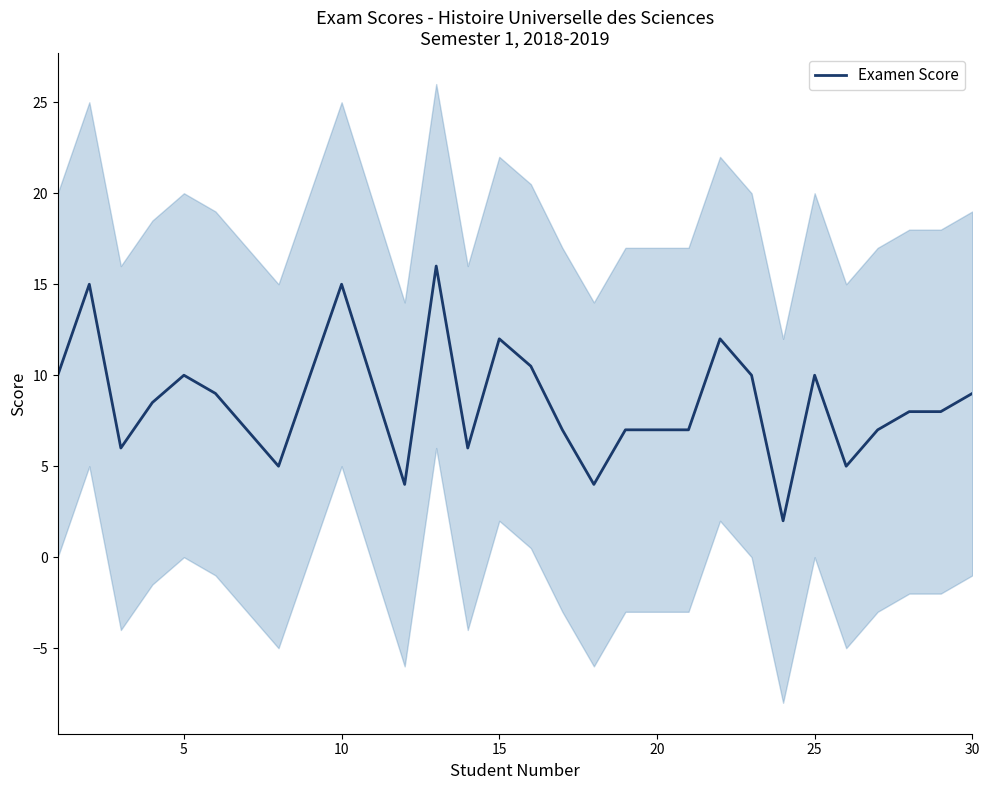

What is the lowest value of the Examen Score series?

2.0